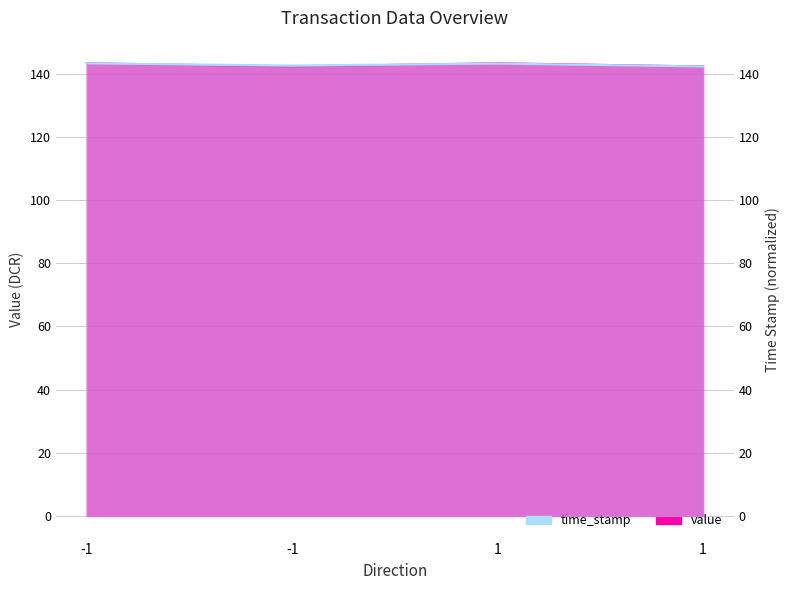

Between 1 and -1, which is larger?

1